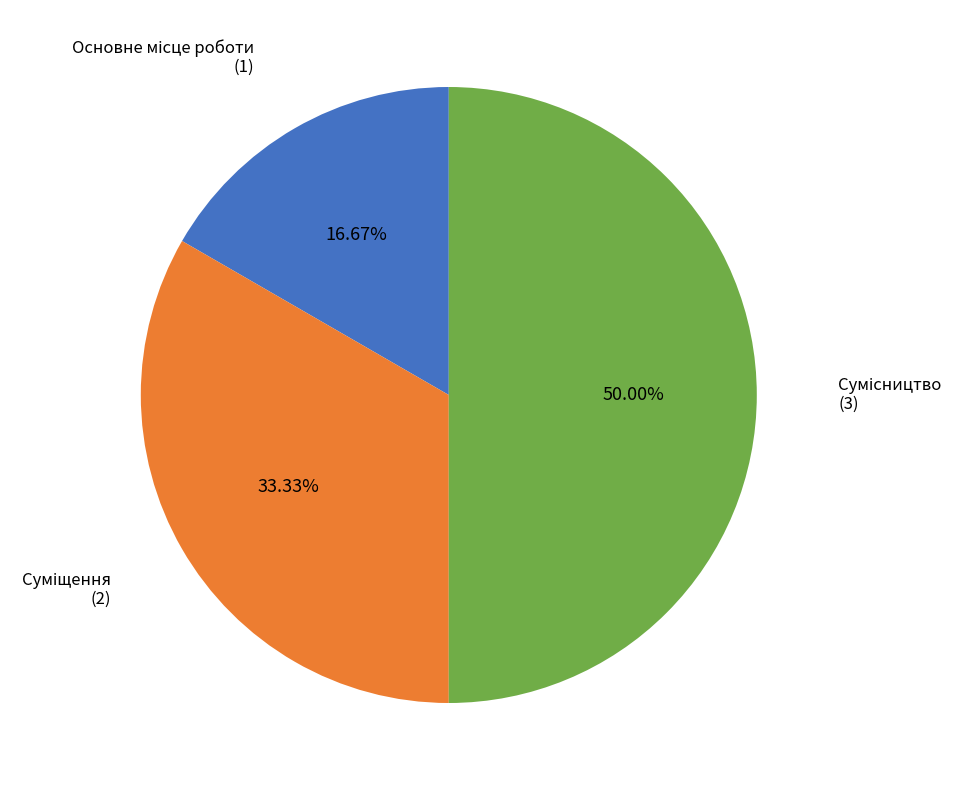

How many slices are in this pie chart?

3